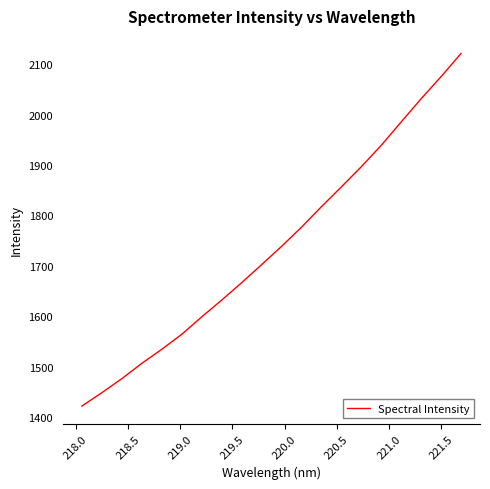

What is the maximum value shown in the chart?

2121.0